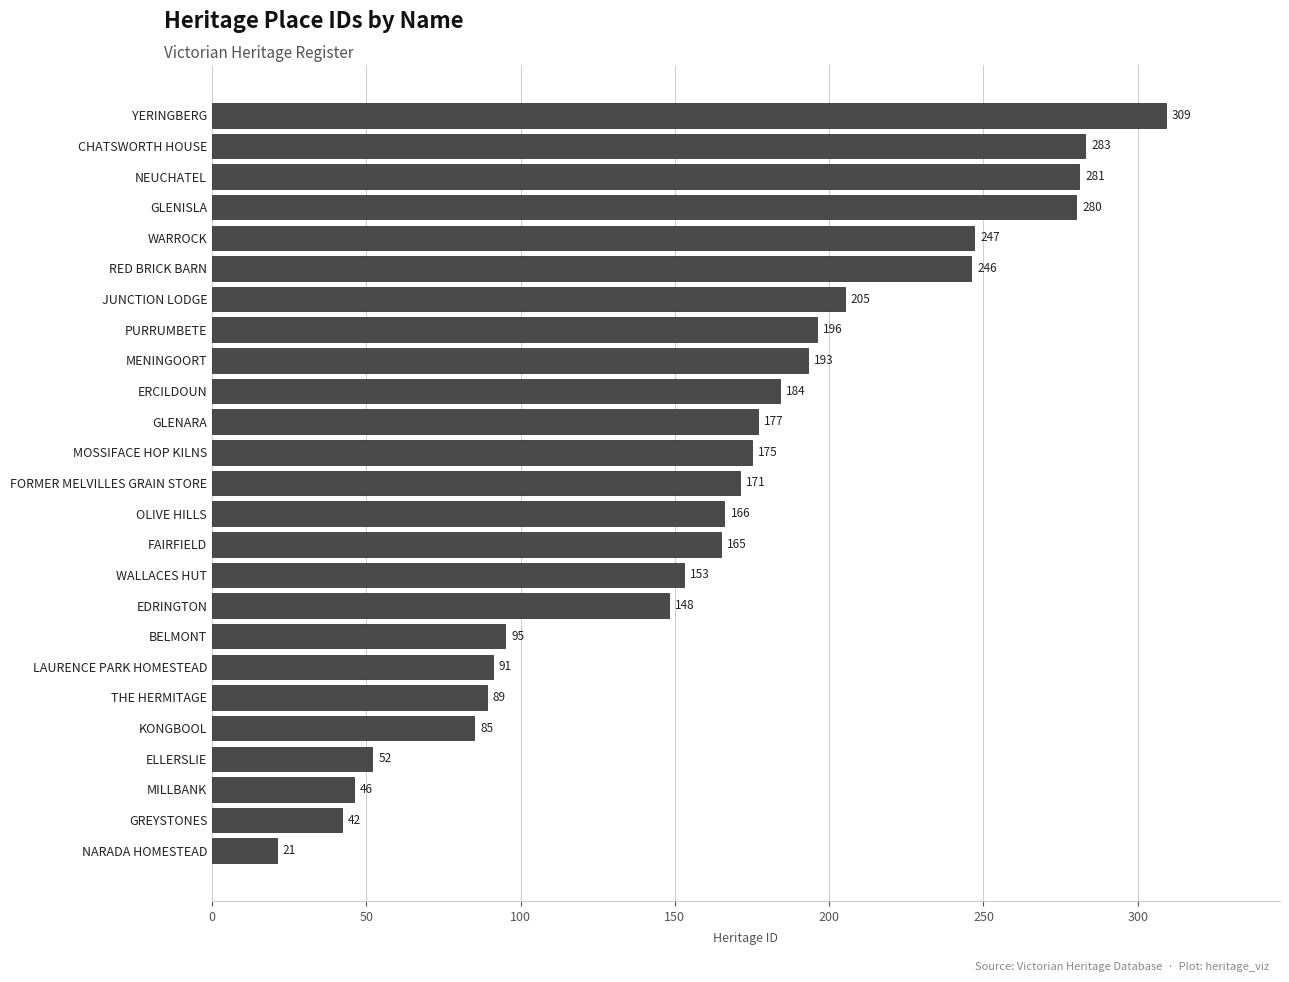

Where is the data nearest to the value 165?

FAIRFIELD